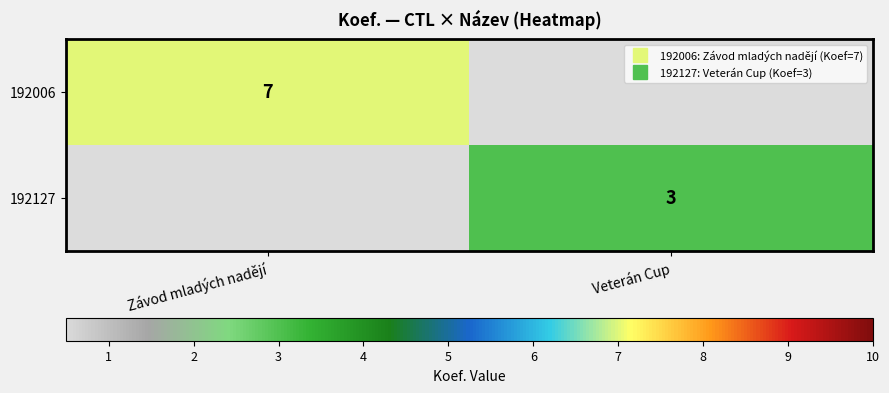

At which label is 192127 closest to 1?

Závod mladých nadějí